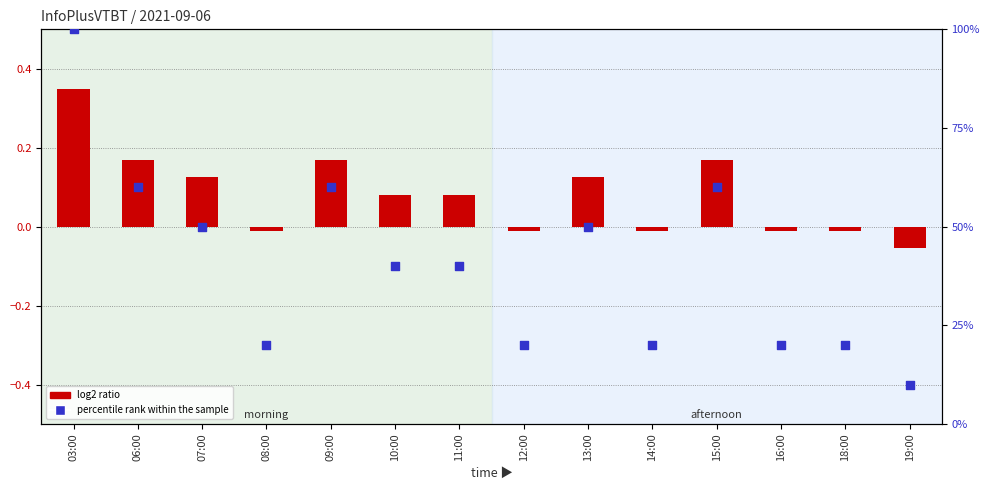

At which category is the sum across all series the highest?

03:00